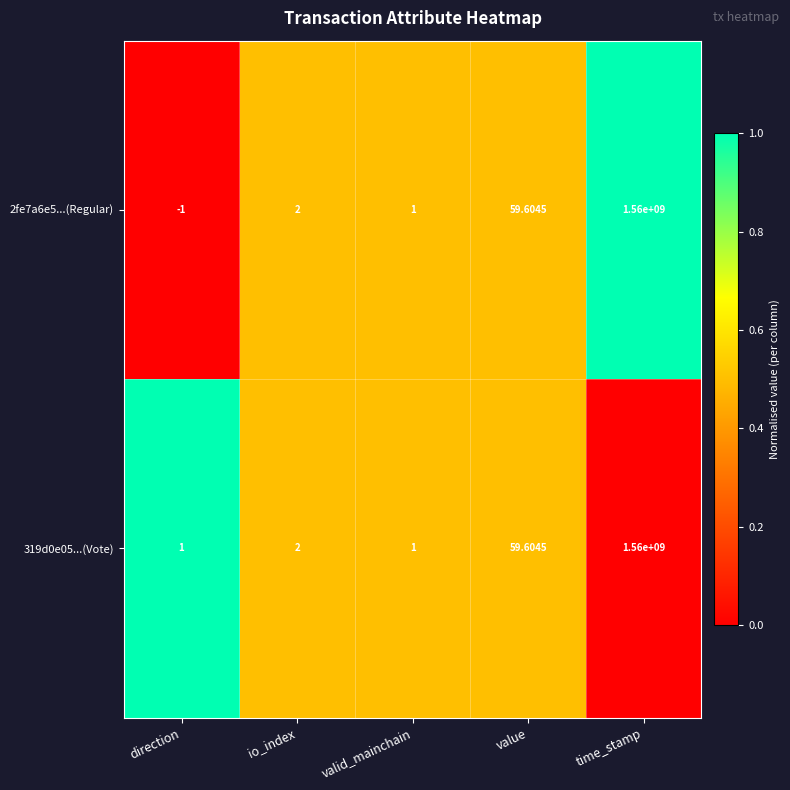

List the labels in order of 2fe7a6e5...(Regular) value, largest first.

time_stamp, value, io_index, valid_mainchain, direction